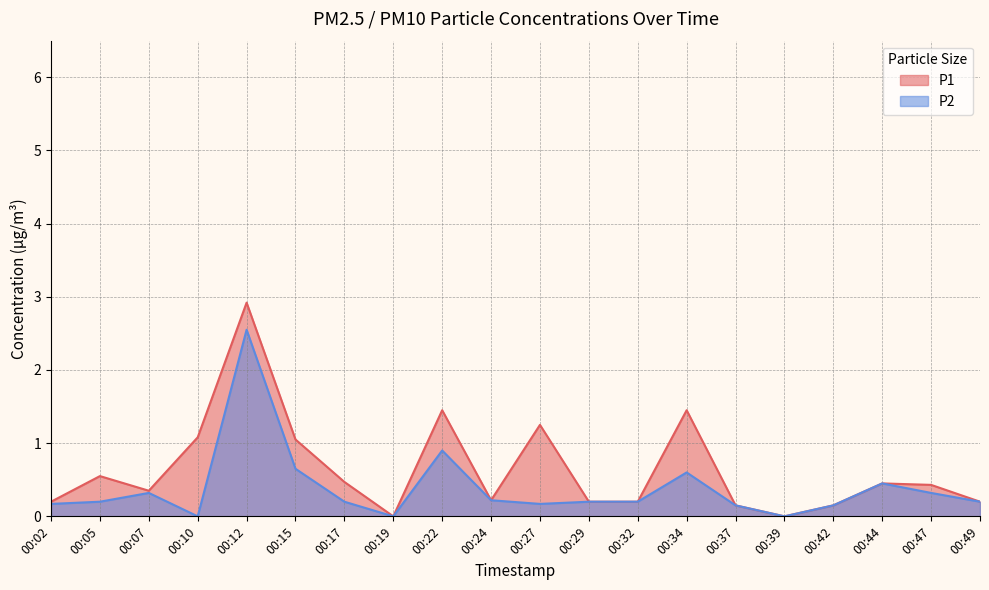

The P2 series shows 0.2 at 00:42. True or false?

False